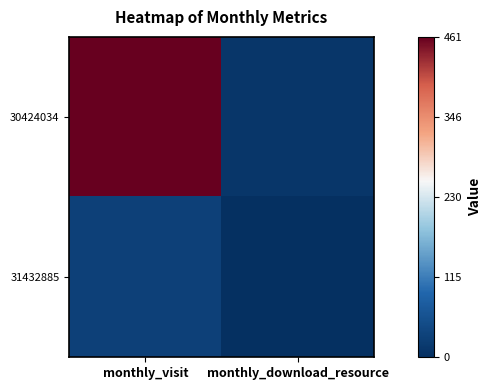

Which series has the largest total across all categories?

30424034